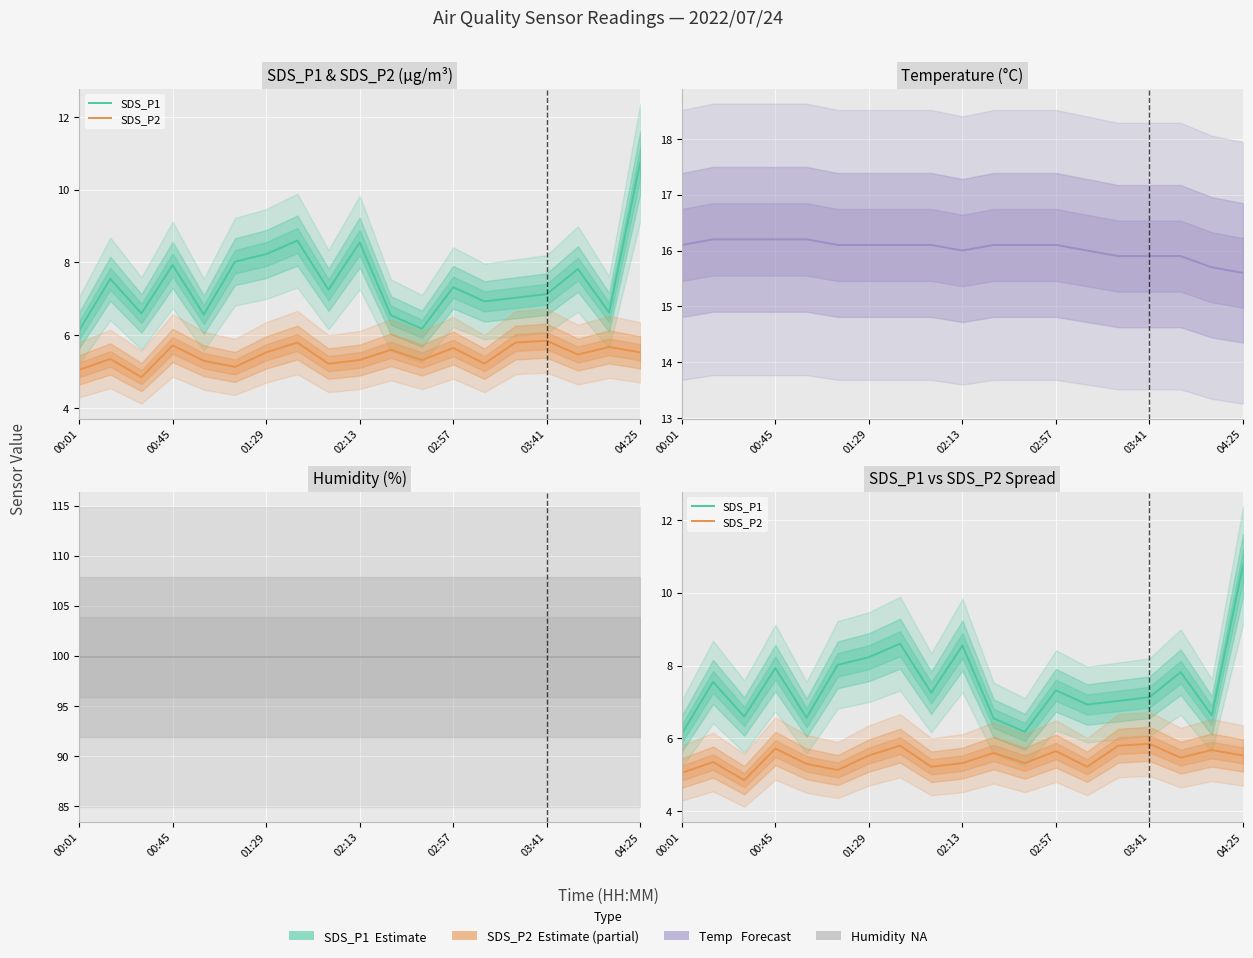

True or false: Humidity and SDS_P2 intersect in this chart.

False